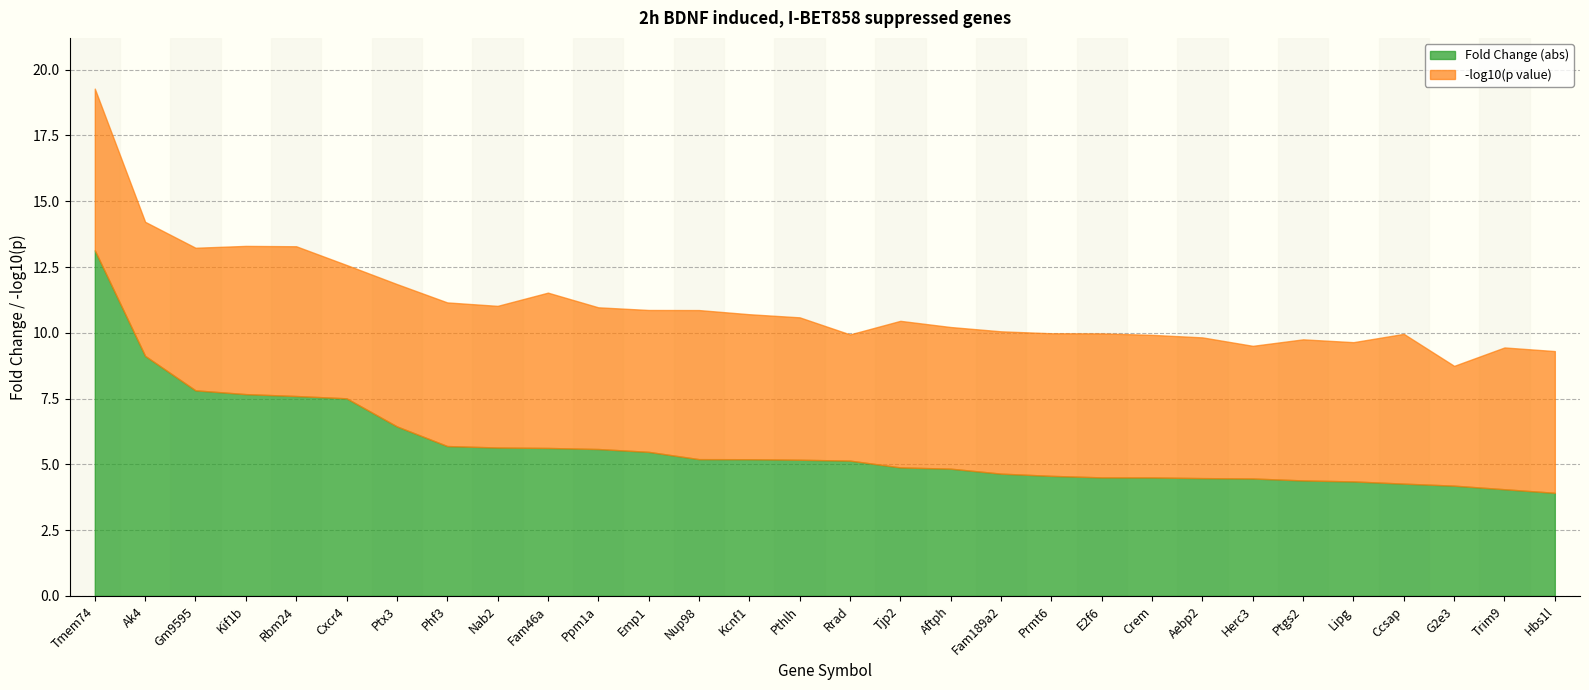

True or false: p value (scaled) has a value of 0.0 at Rbm24.

False